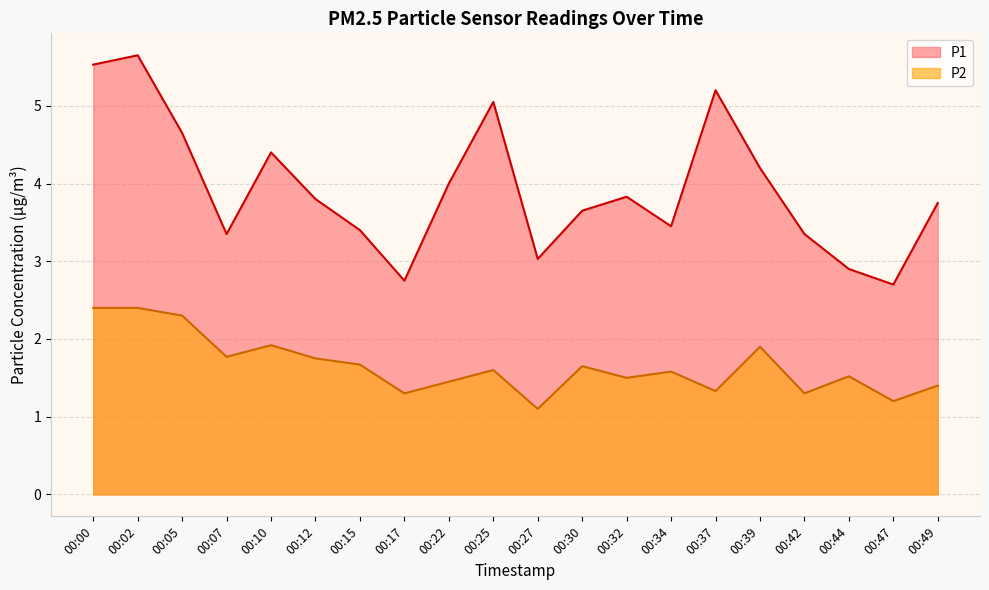

True or false: P2 and P1 intersect in this chart.

False